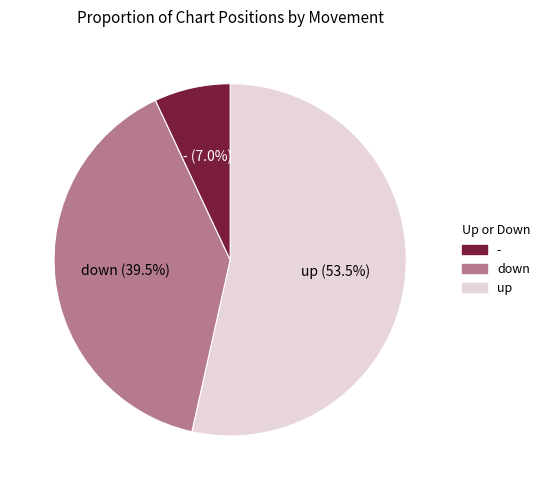

Which slice is the largest?

up